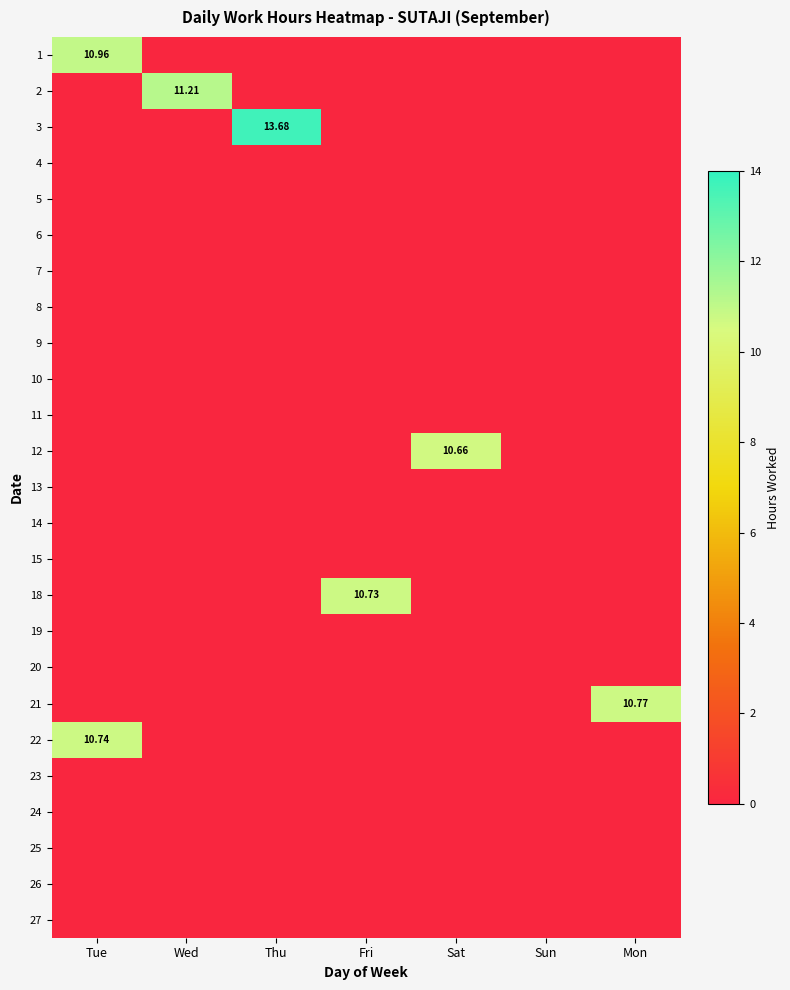

At how many categories does at least one series exceed 4?

6